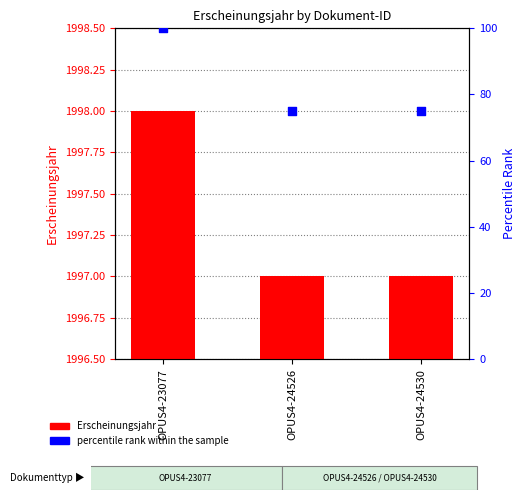

Which series contains the highest Y value?

Erscheinungsjahr